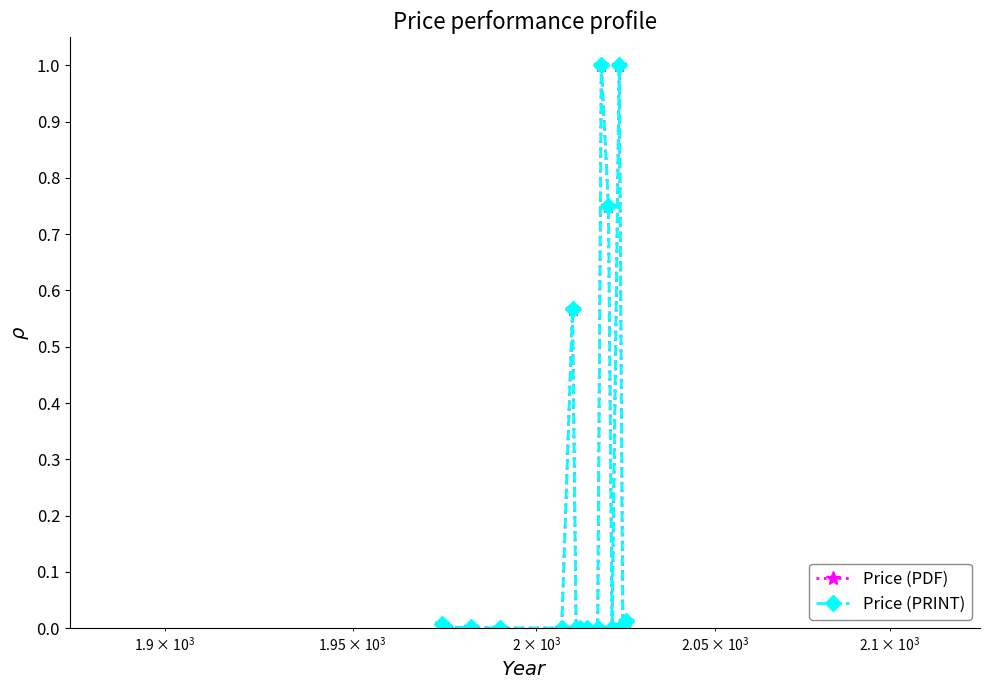

True or false: Price (PRINT) and Price (PDF) intersect in this chart.

False